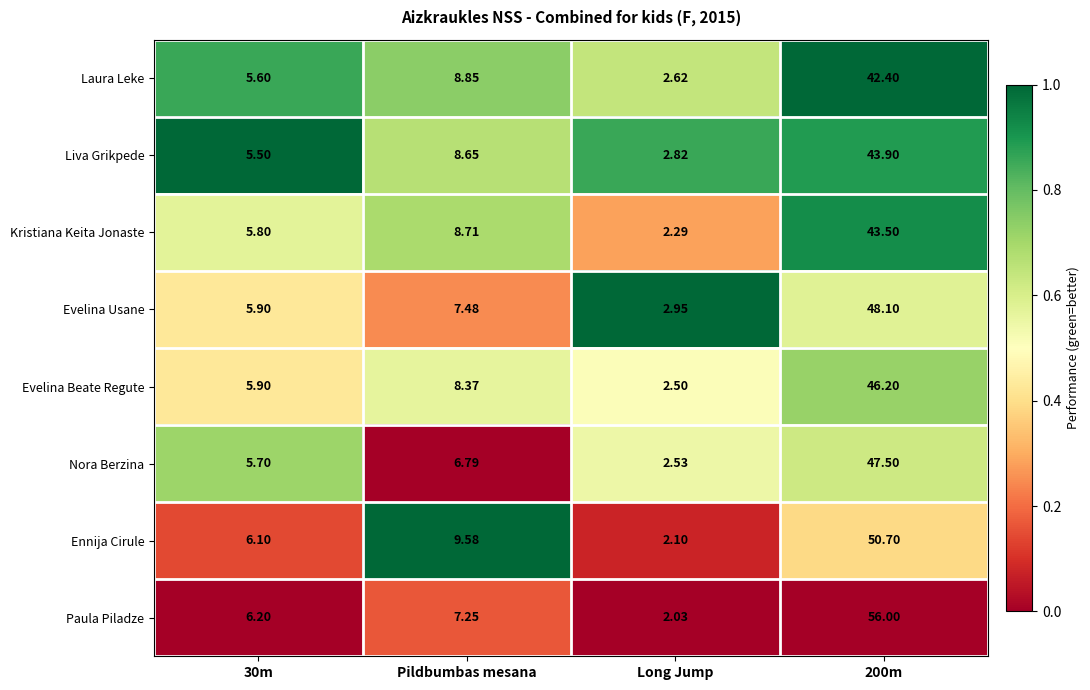

At which label is Evelina Usane closest to 25?

Pildbumbas mesana